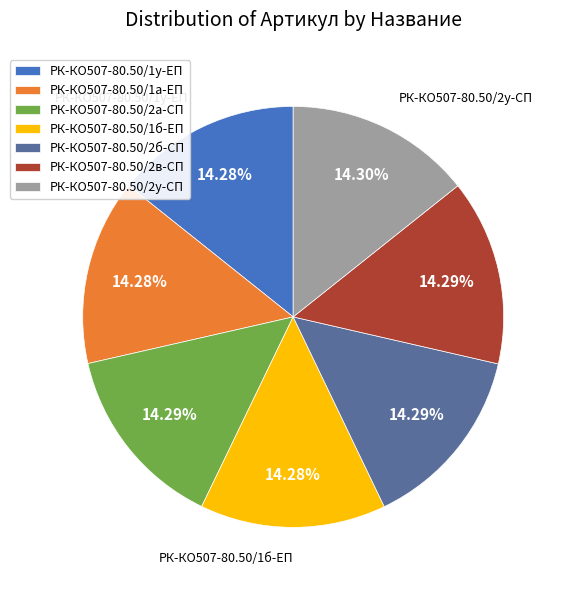

Count the number of slices in the pie.

7